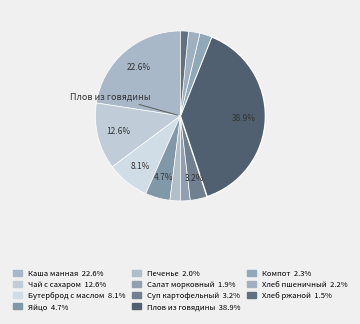

How many slices are in this pie chart?

11